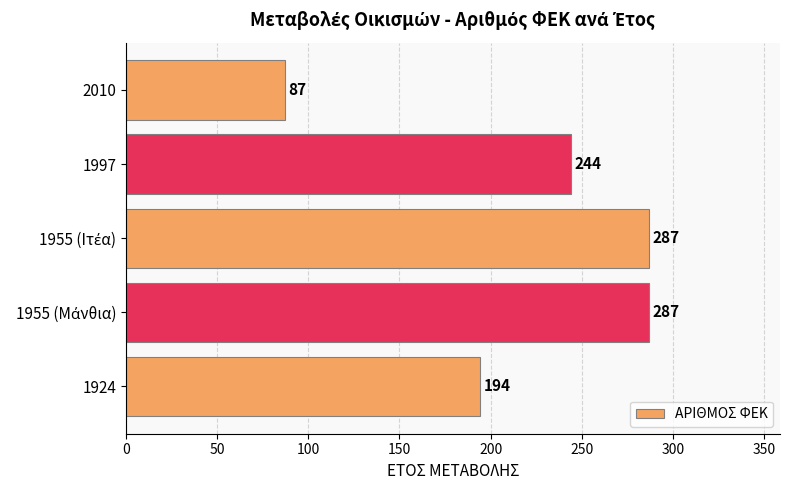

Approximately how many times larger is the value at 1924 compared to 1997?

0.8